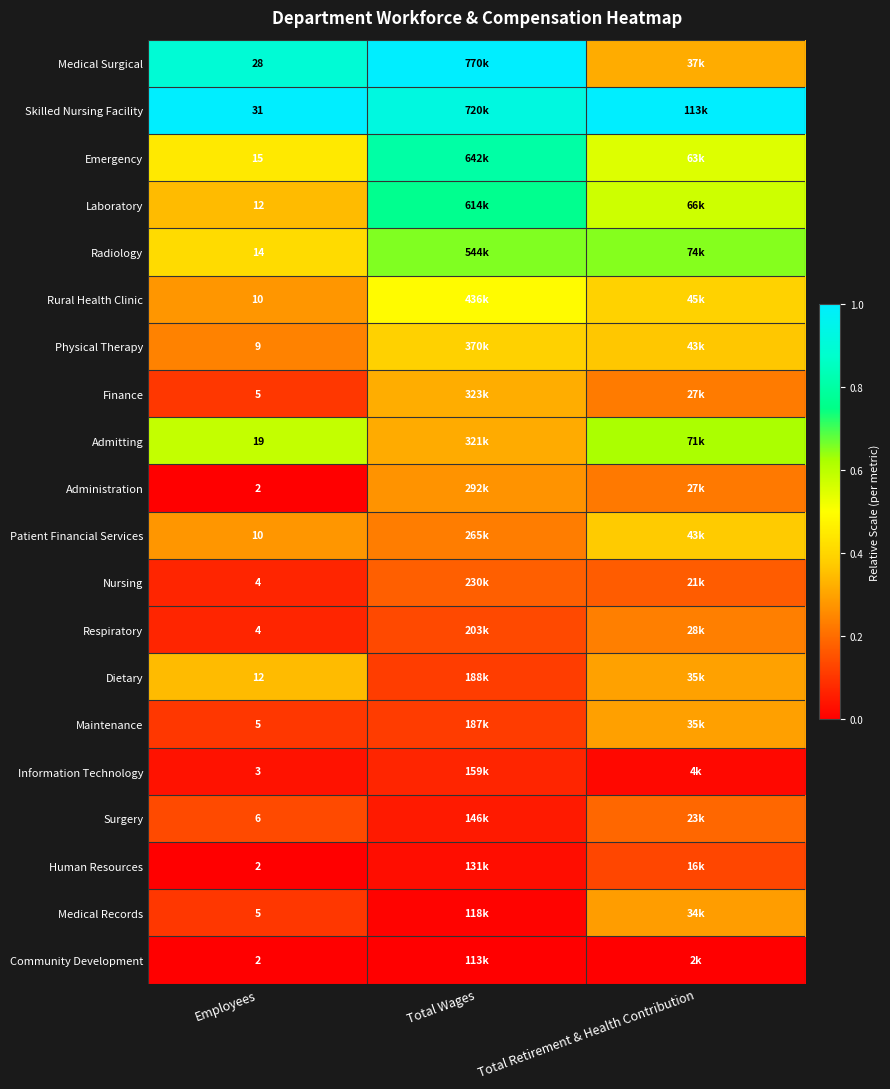

Rank the categories by Rural Health Clinic value from lowest to highest.

Employees, Total Retirement & Health Contribution, Total Wages